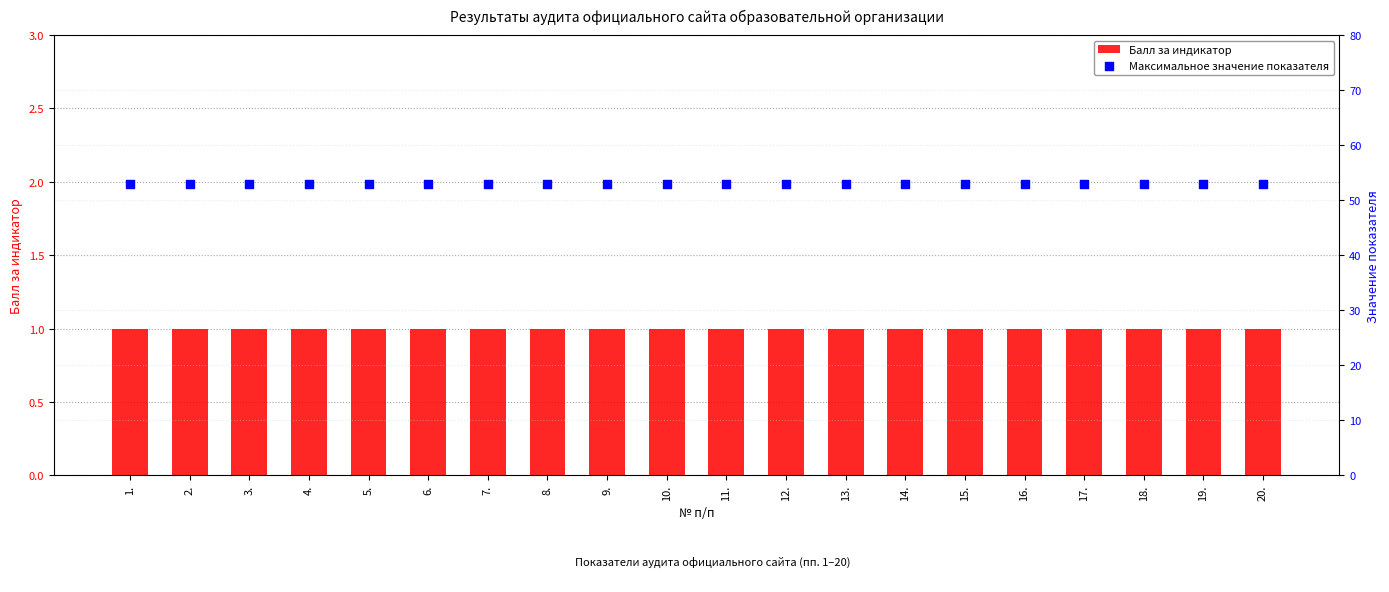

Which series contains the lowest Y value?

Балл за индикатор